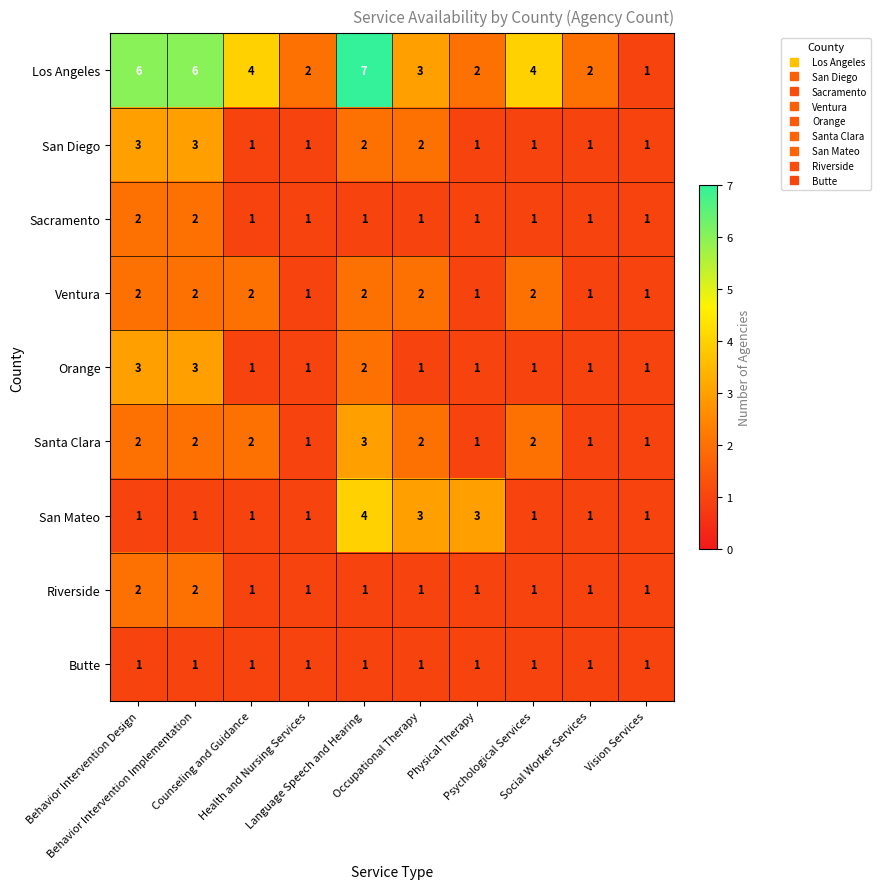

What is the greatest value displayed?

7